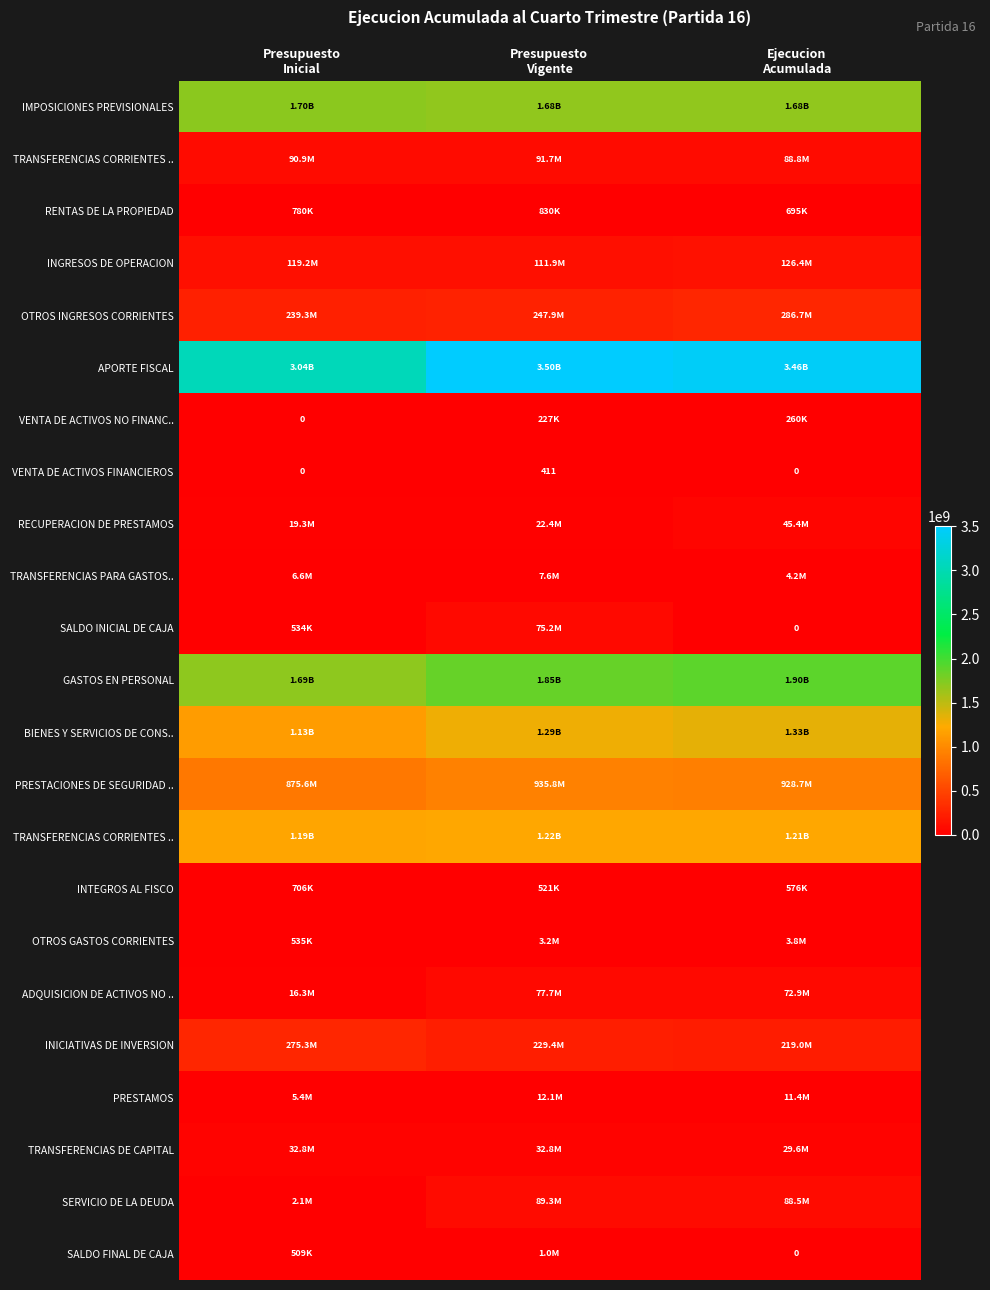

Which label corresponds to the largest value in the chart?

Presupuesto
Vigente